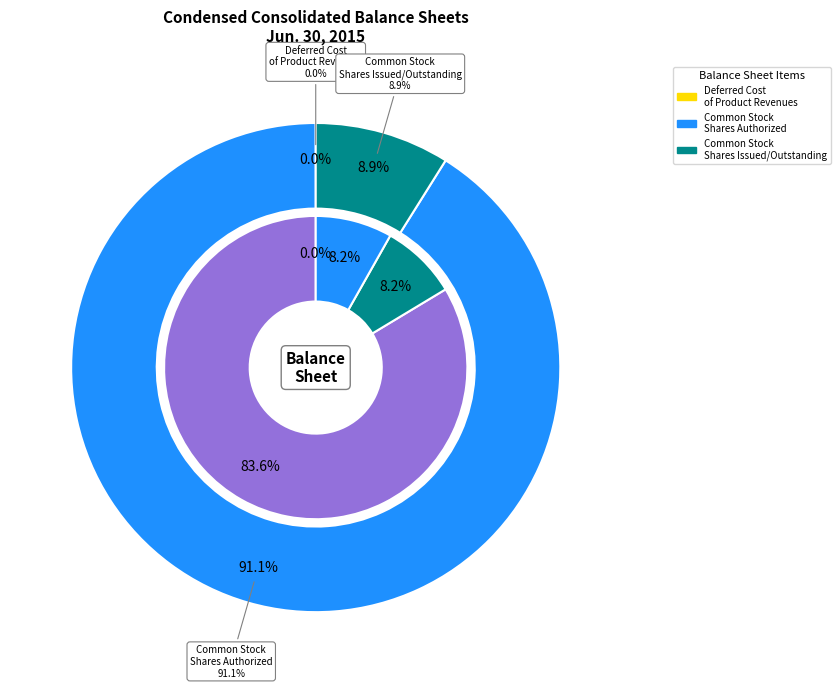

Which has a higher value, Common stock shares issued or Deferred cost of product revenues?

Common stock shares issued